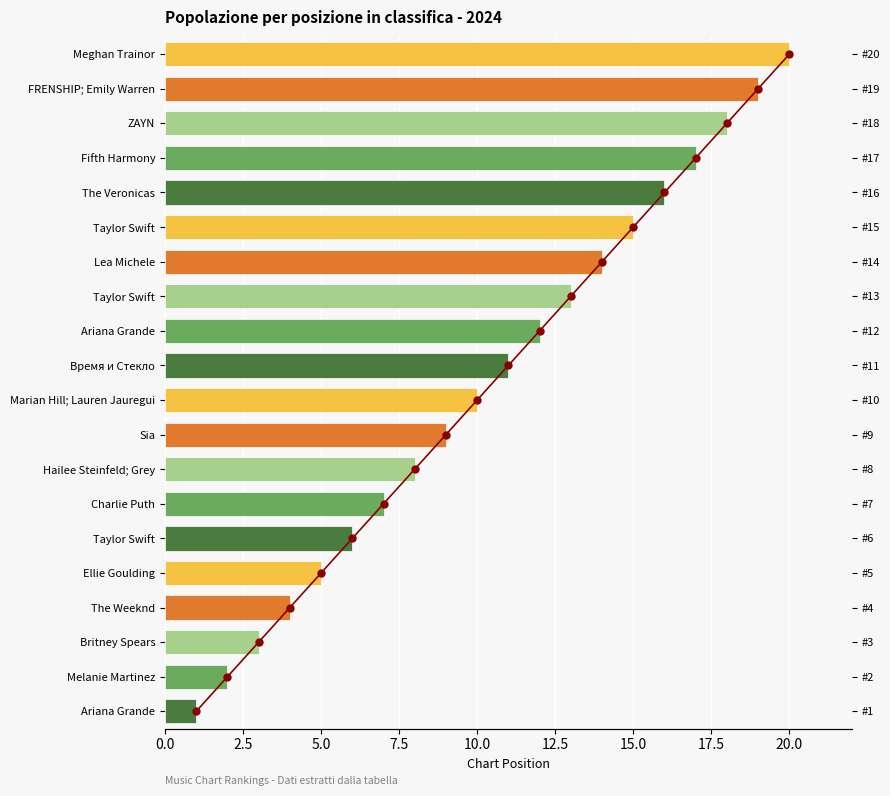

The chart shows a value of 0 at 2.5. True or false?

False